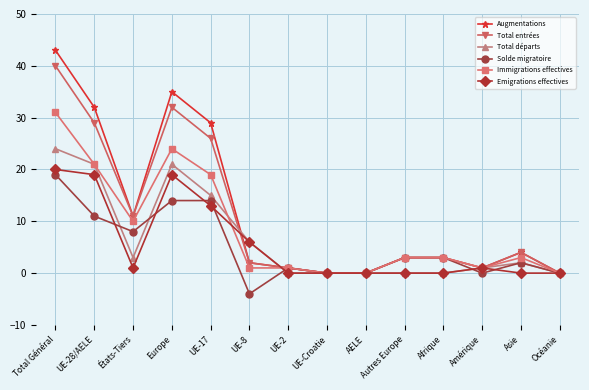

Reading right to left, extract all data points from this chart.

Augmentations: 0	4	1	3	3	0	0	1	2	29	35	11	32	43
Total entrées: 0	4	1	3	3	0	0	1	2	26	32	11	29	40
Total départs: 0	2	1	0	0	0	0	0	6	15	21	3	21	24
Solde migratoire: 0	2	0	3	3	0	0	1	-4	14	14	8	11	19
Immigrations effectives: 0	3	1	3	3	0	0	1	1	19	24	10	21	31
Emigrations effectives: 0	0	1	0	0	0	0	0	6	13	19	1	19	20